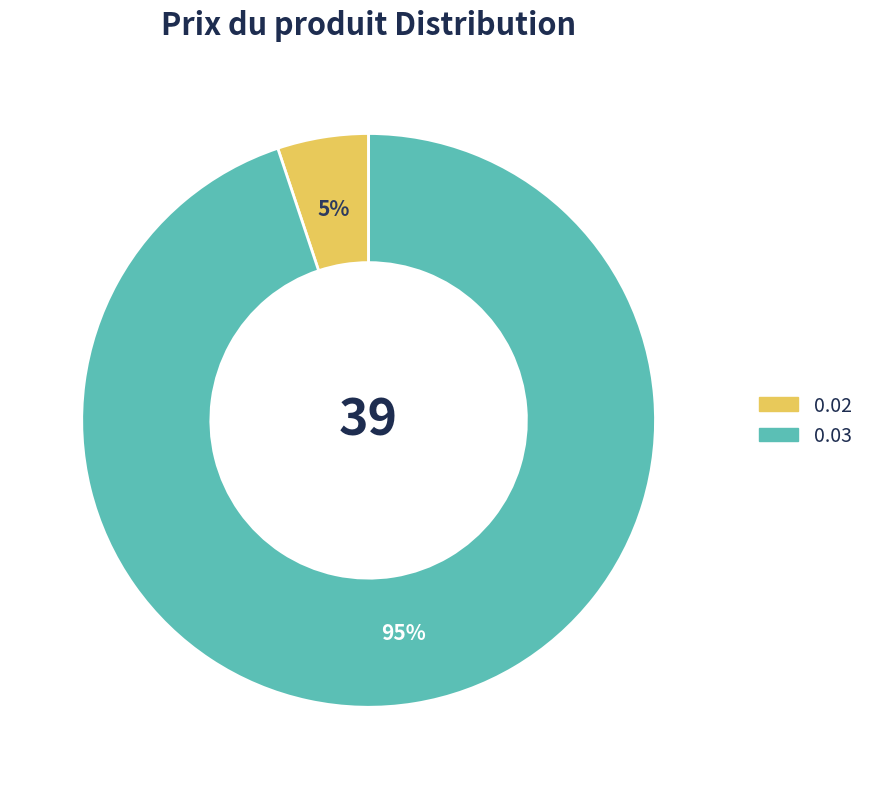

True or false: 0.02 accounts for 12% of the total.

False